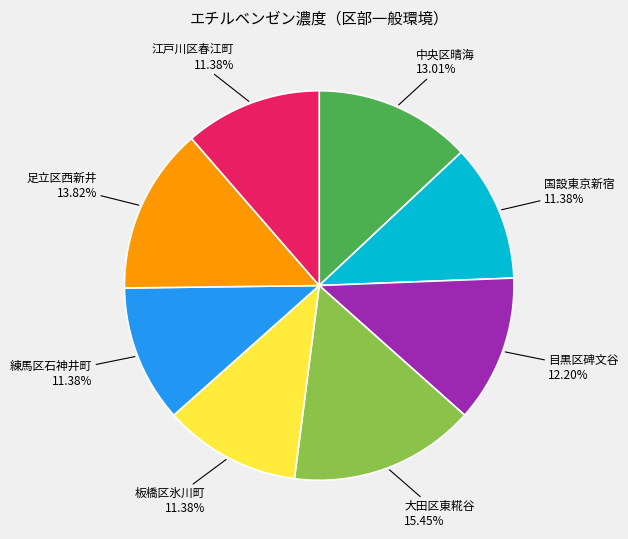

Is there a majority slice in this chart?

No